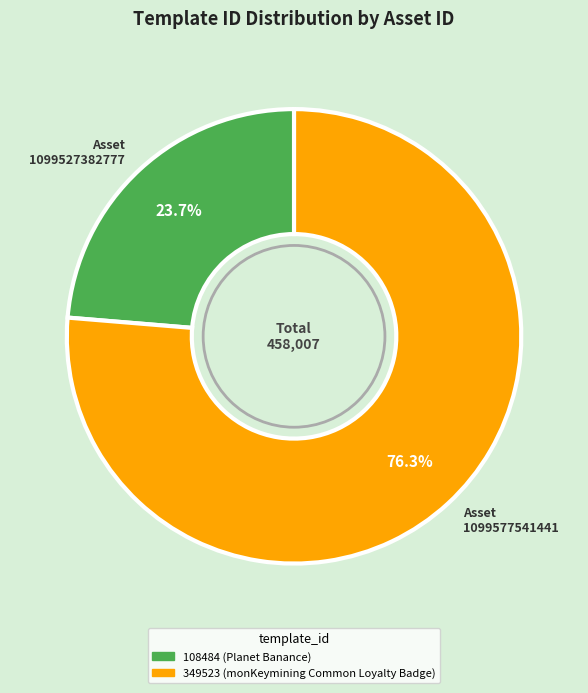

What is the majority slice?

Asset 1099577541441